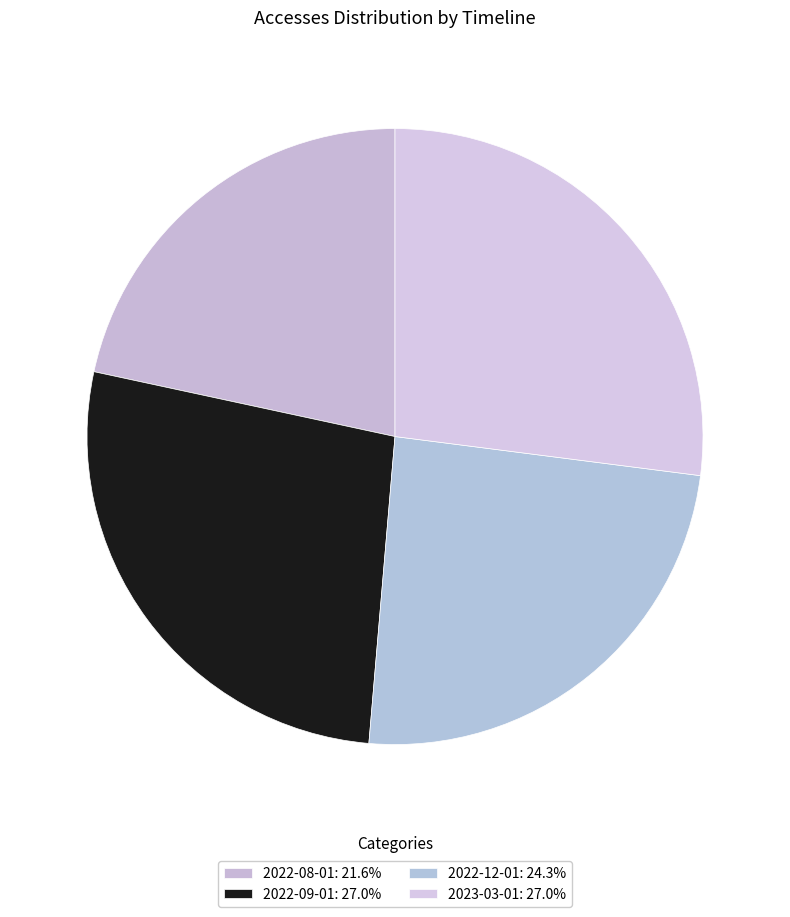

What is the ratio of the value at 2022-09-01 to the value at 2022-08-01?

1.2